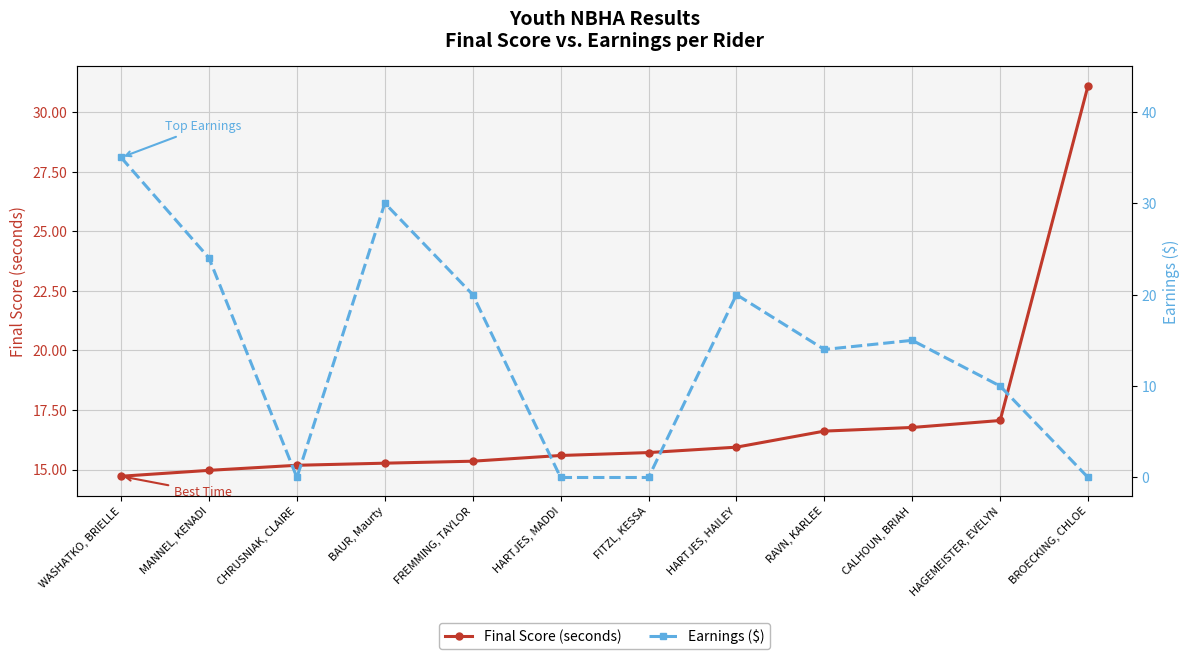

After their last crossing, which series has the higher values: Final Score (seconds) or Earnings ($)?

Final Score (seconds)